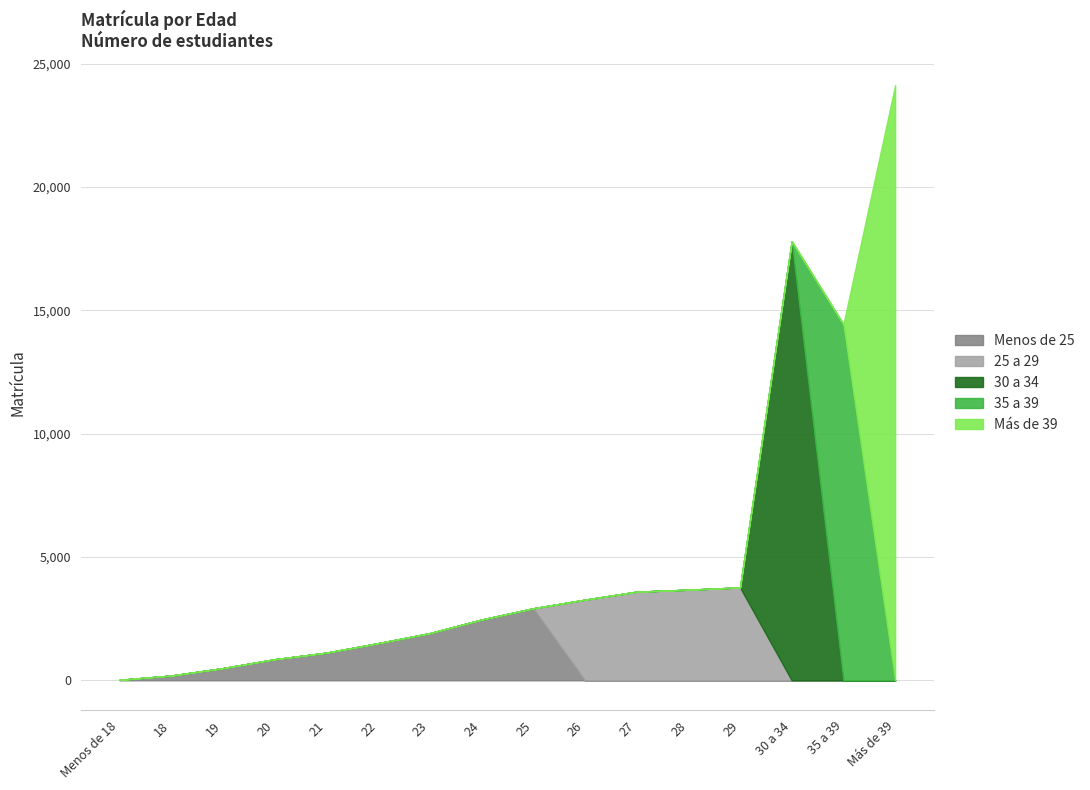

What is the change in value from 23 to 29?

+1856